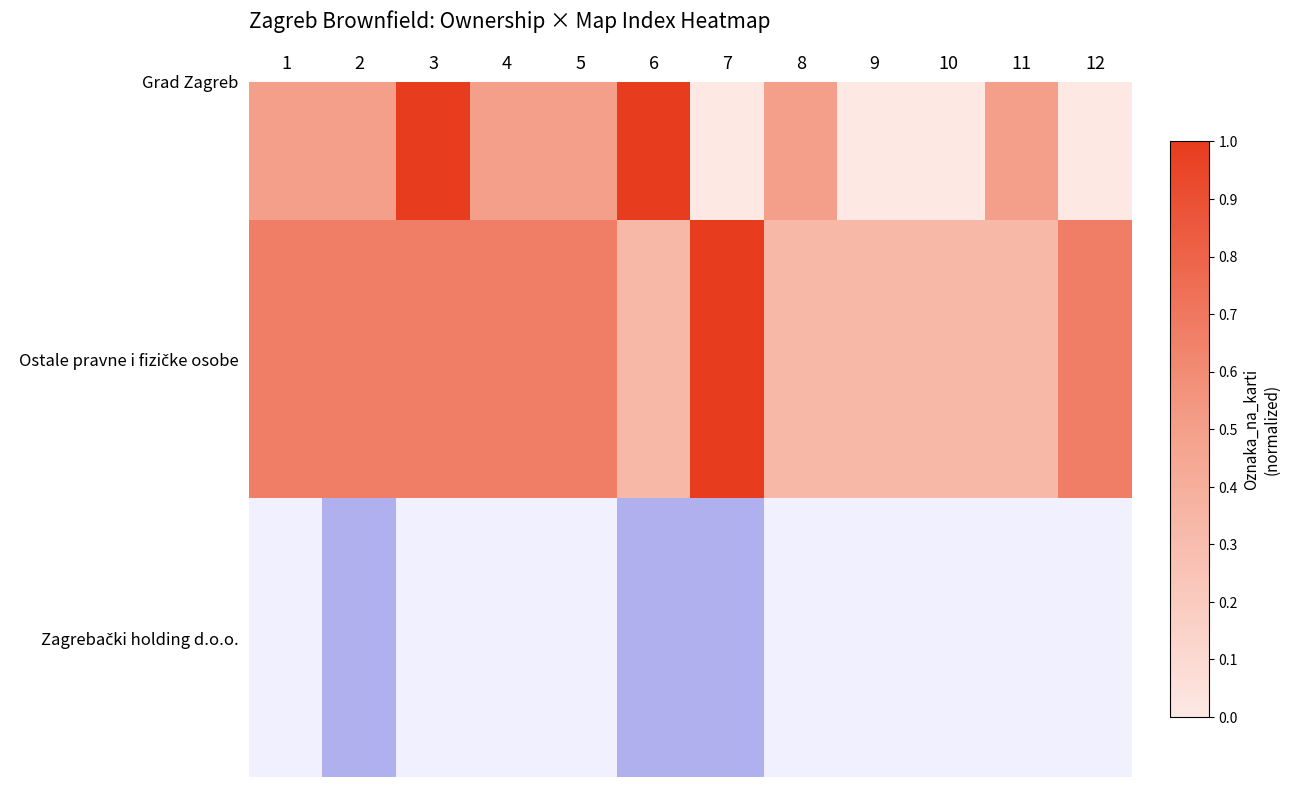

Between 7 and 9, which is larger?

7